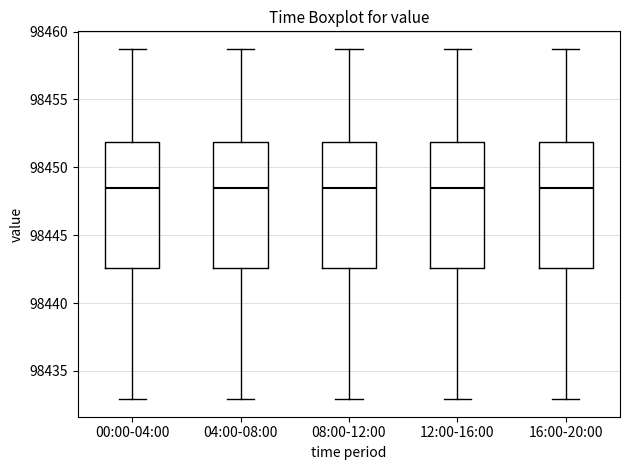

Where is the lower edge of the box for 16:00-20:00 on the y-axis? The values are not printed on the chart, so give them approximately, as read against the axis.

98442.5